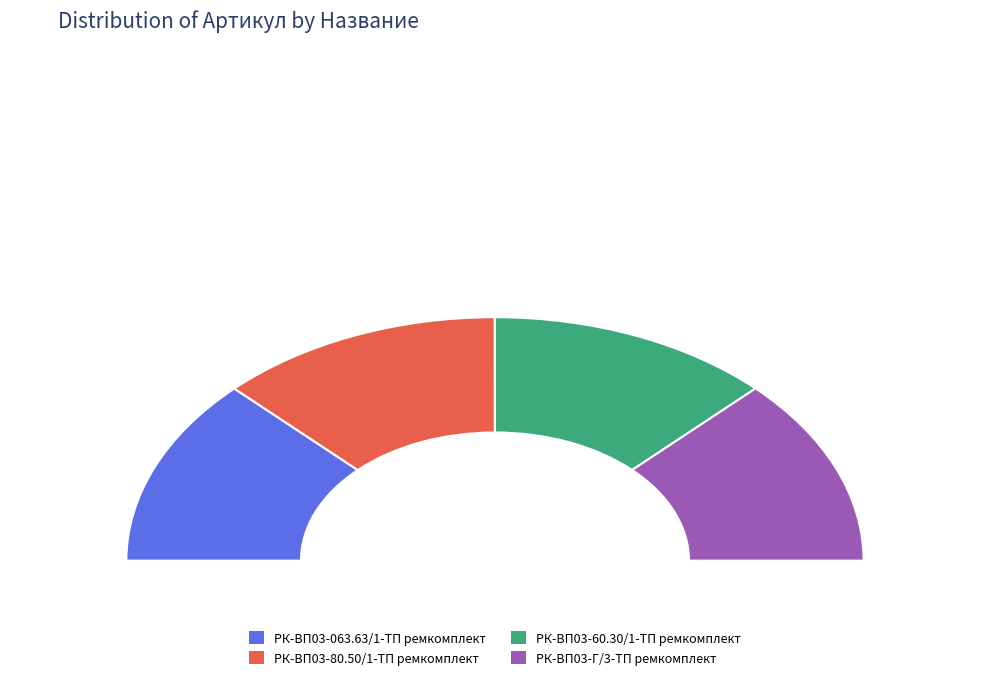

To the nearest percent, what is the combined percentage of РК-ВП03-80.50/1-ТП ремкомплект and РК-ВП03-Г/3-ТП ремкомплект?

50%